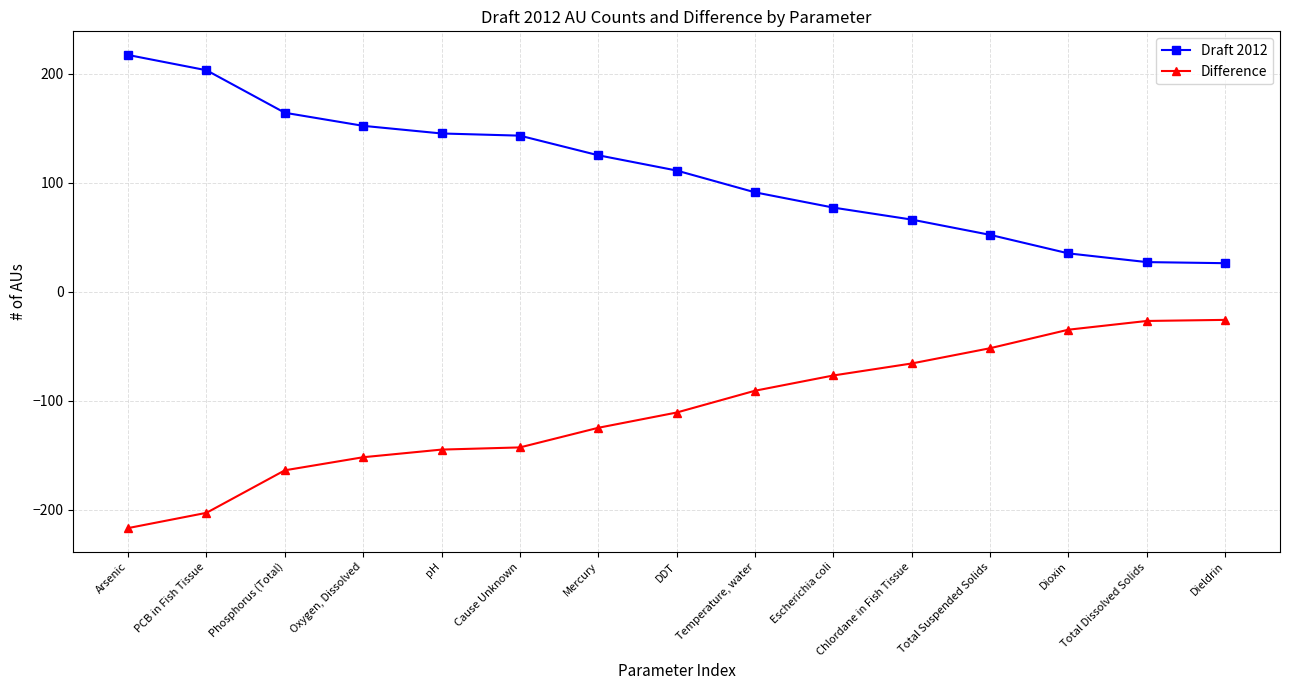

At how many categories does at least one series exceed 6?

15